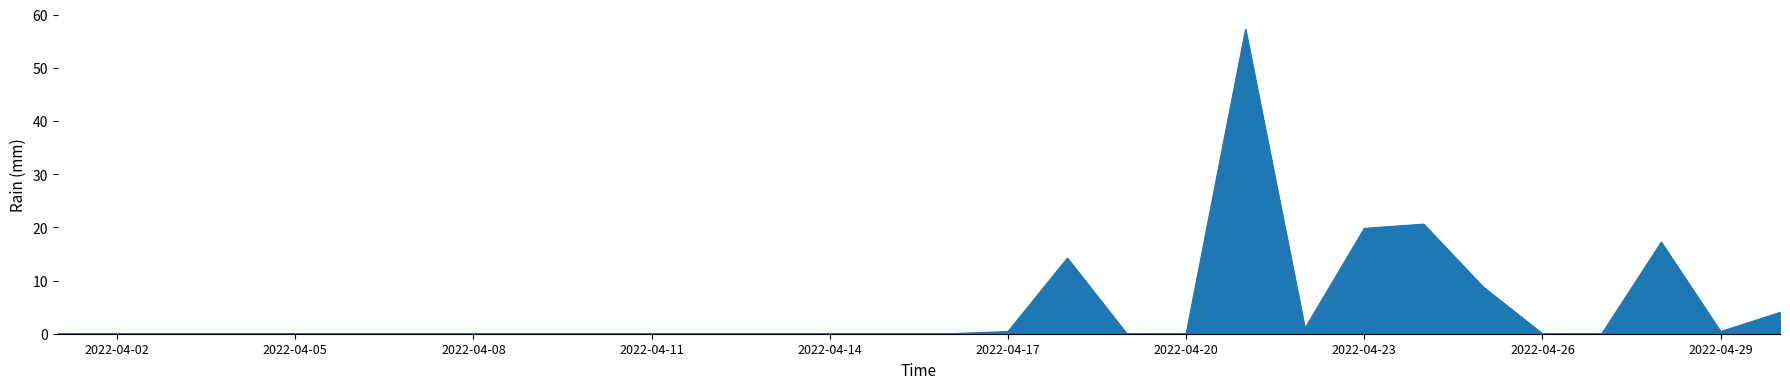

What is the greatest value displayed?

57.2